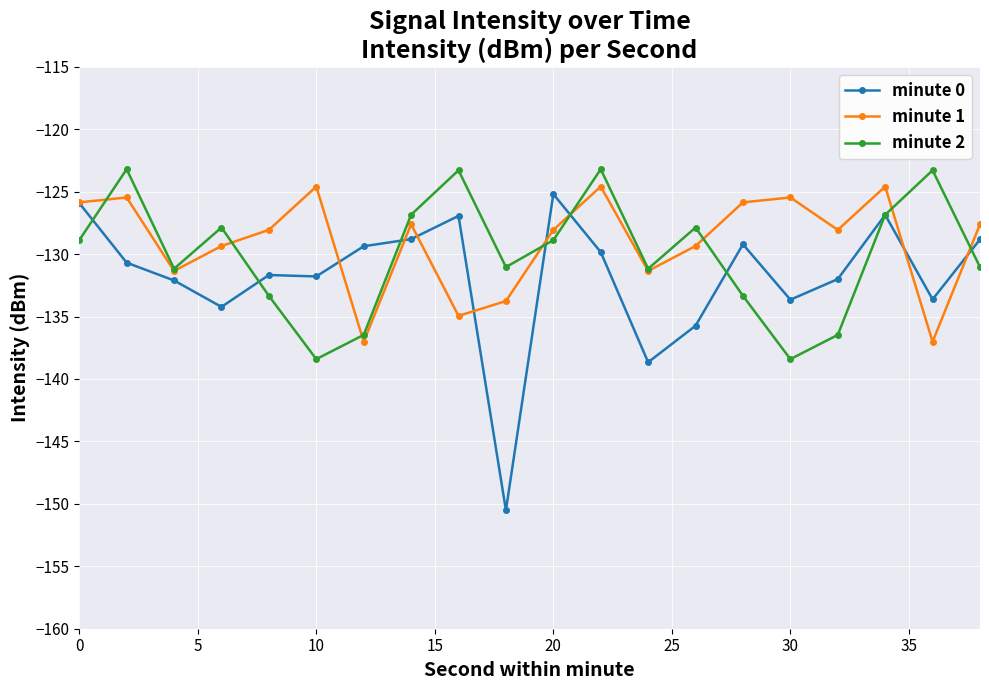

What is the maximum value shown in the chart?

-123.2